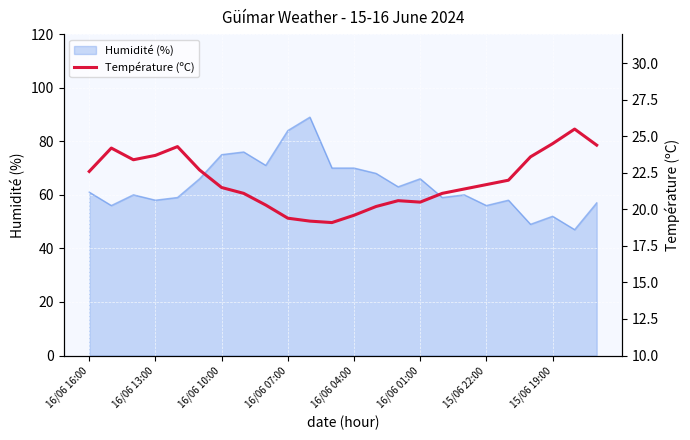

The value of Humidité (%) at 16/06 01:00 is 88. True or false?

False